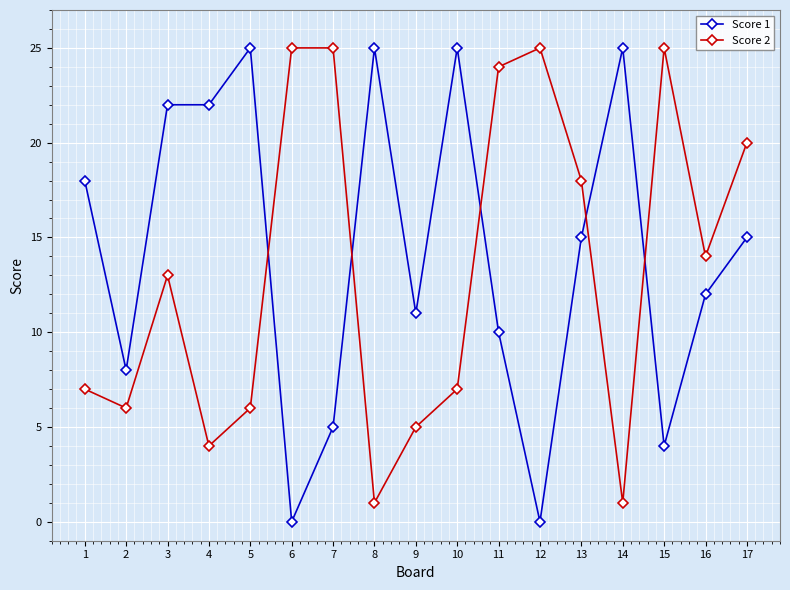

Rank the series at 12 from highest to lowest value.

Score 2, Score 1